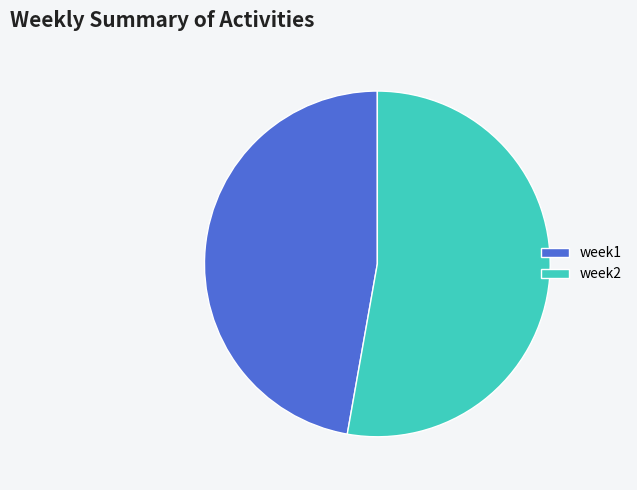

What is the smallest slice in the pie chart?

week1